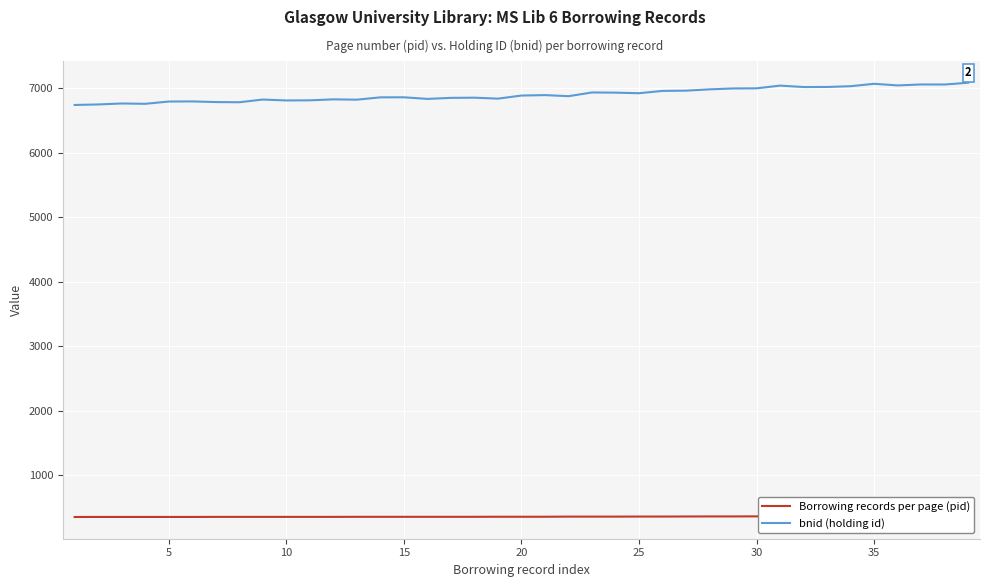

How many lines are shown in the chart?

2